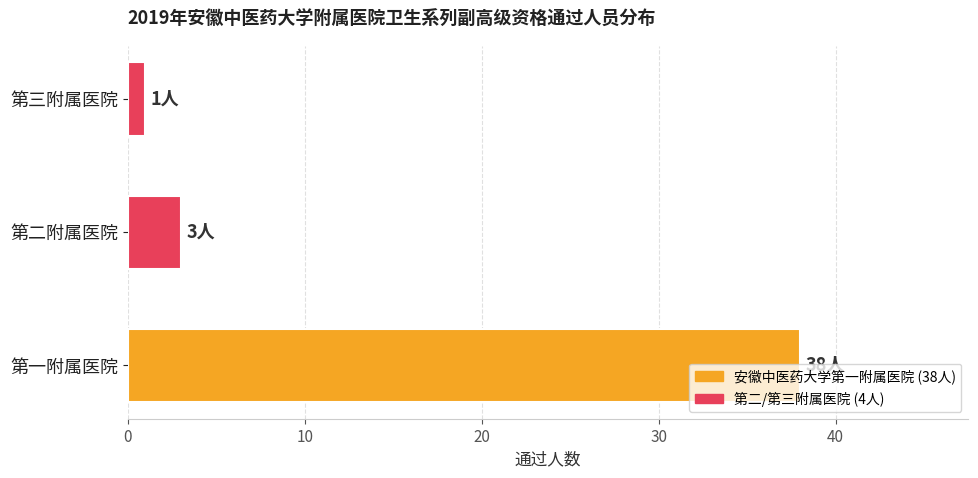

What is the sum of all values?

42